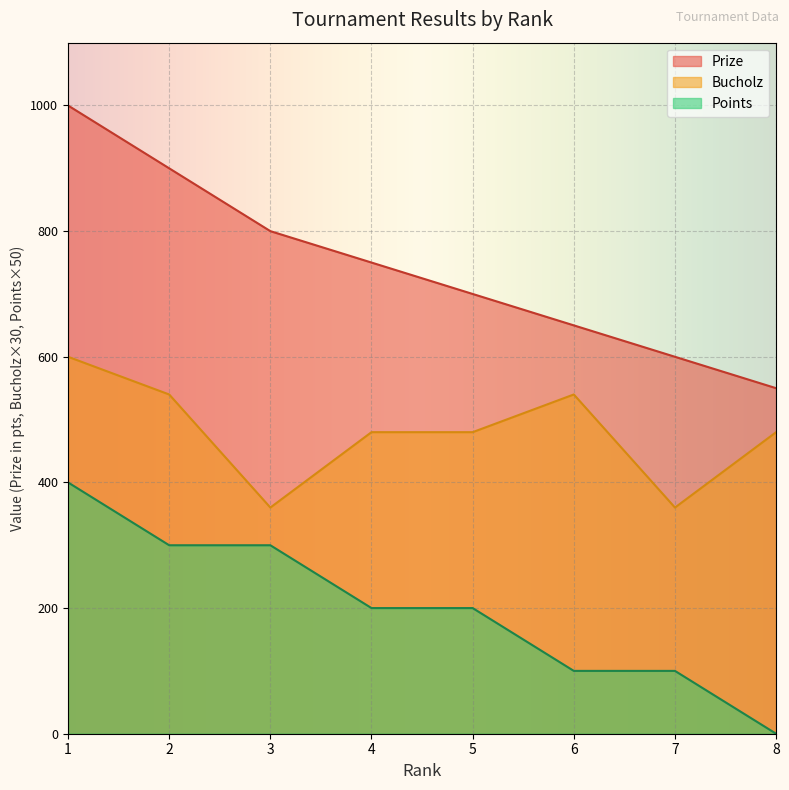

List the labels in order of Prize value, smallest first.

8, 7, 6, 5, 4, 3, 2, 1